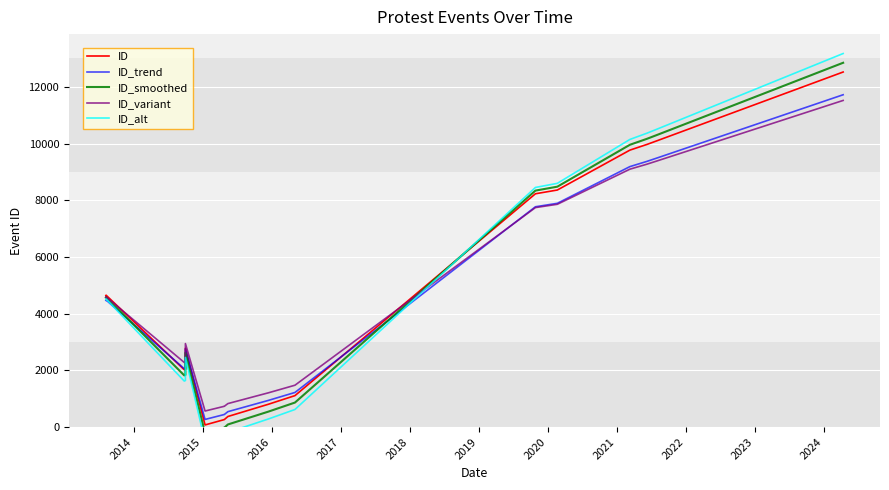

At how many categories does at least one series exceed 10125?

4